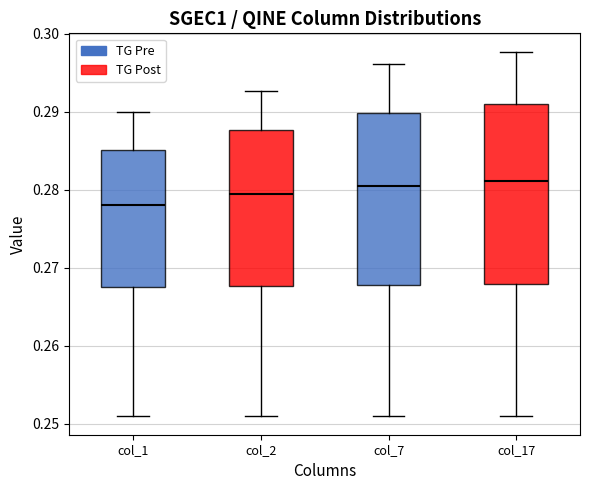

Reading left to right, transcribe this box plot: for each box, give where its median line is, the range the box spans, and where its two whiskers end, as read against the y-axis. The values are not printed on the chart, so give them approximately, as read against the axis.

col_1: median 0.278, box 0.267 to 0.285, whiskers 0.251 to 0.290
col_2: median 0.279, box 0.268 to 0.288, whiskers 0.251 to 0.293
col_7: median 0.280, box 0.268 to 0.290, whiskers 0.251 to 0.296
col_17: median 0.281, box 0.268 to 0.291, whiskers 0.251 to 0.298